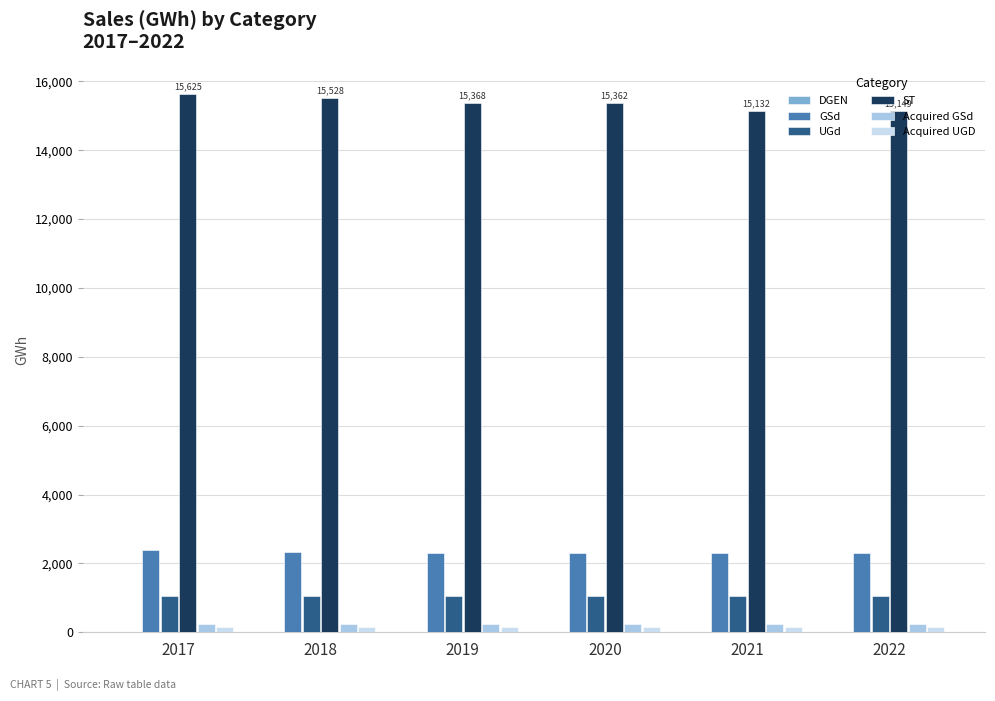

At which label does DGEN reach its minimum?

2017